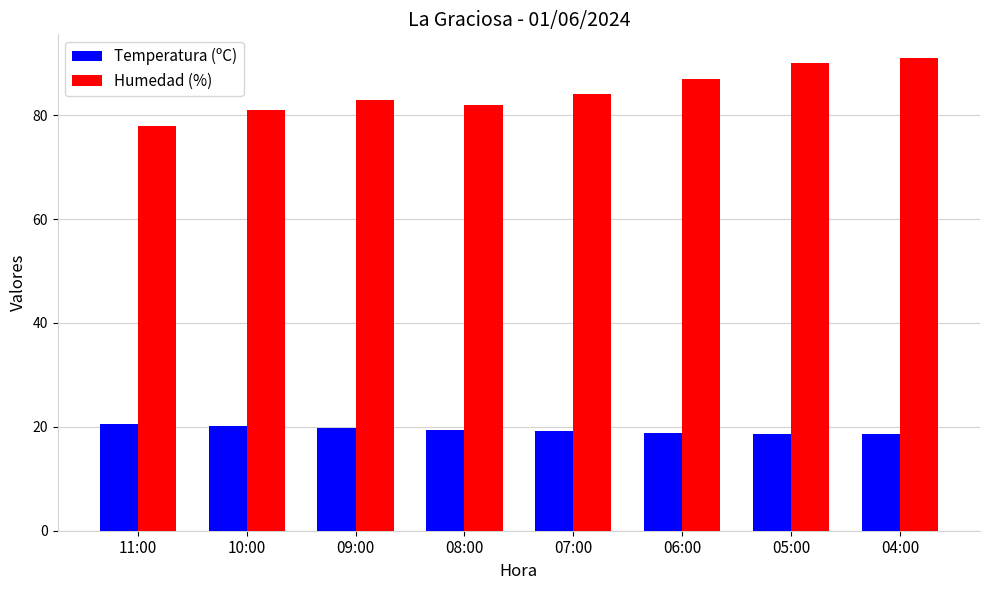

Which series has the largest range (max minus min)?

Humedad (%)